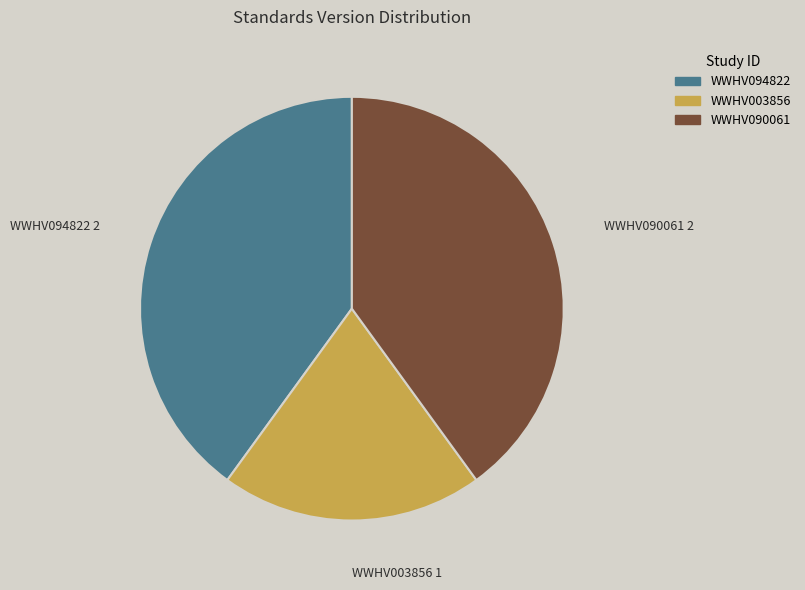

What is the smallest slice in the pie chart?

WWHV003856